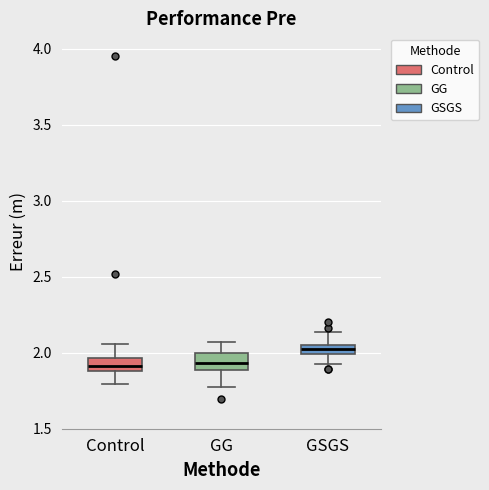

Where is the upper edge of the box for GSGS on the y-axis? The values are not printed on the chart, so give them approximately, as read against the axis.

2.05